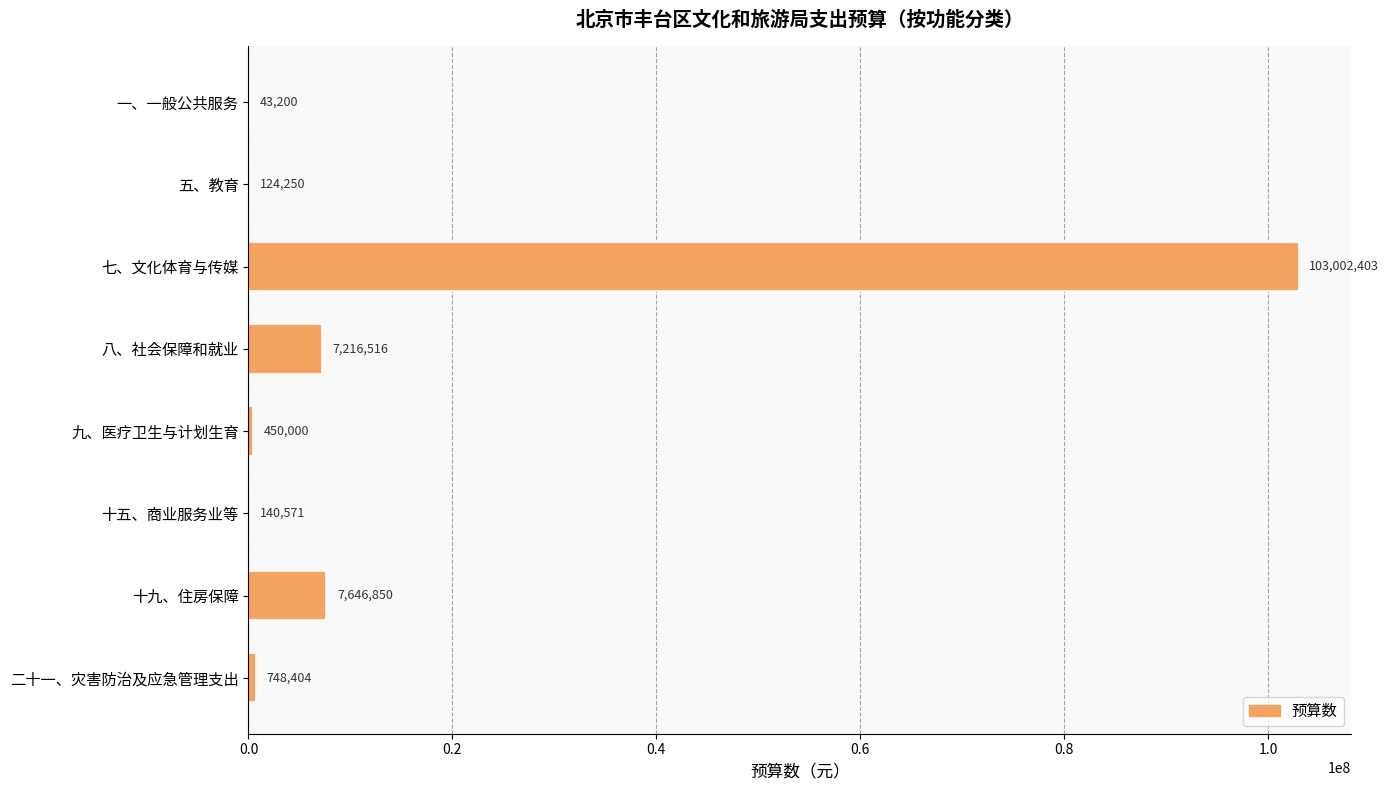

What is the change in value from 七、文化体育与传媒 to 十五、商业服务业等?

-102861832.0